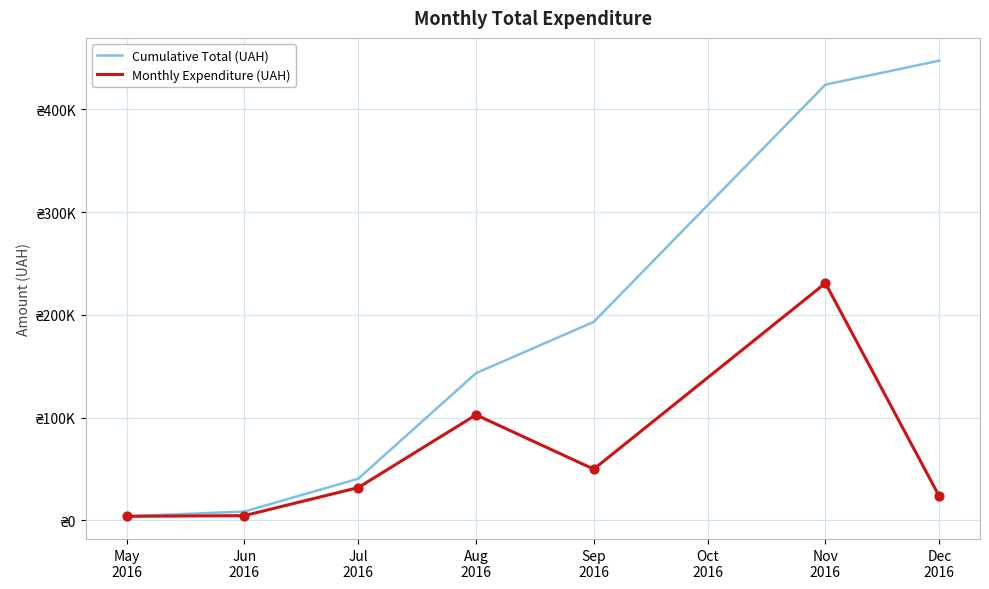

At how many categories does at least one series exceed 10793?

5